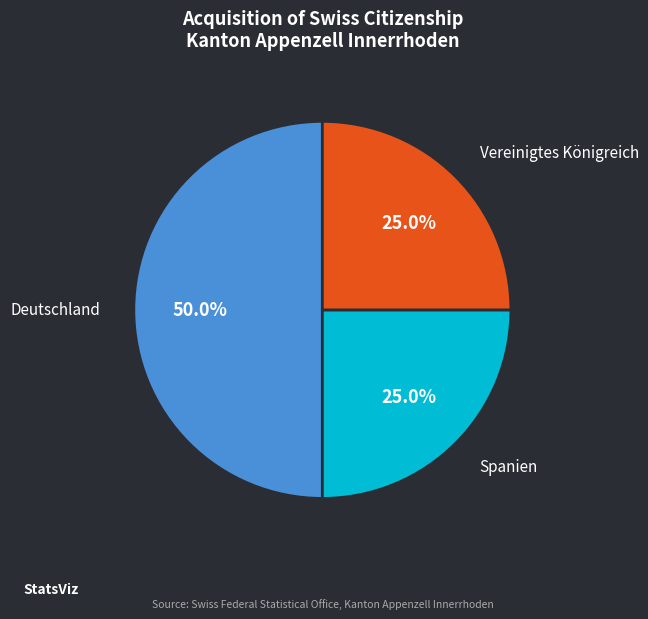

How many slices are in this pie chart?

3